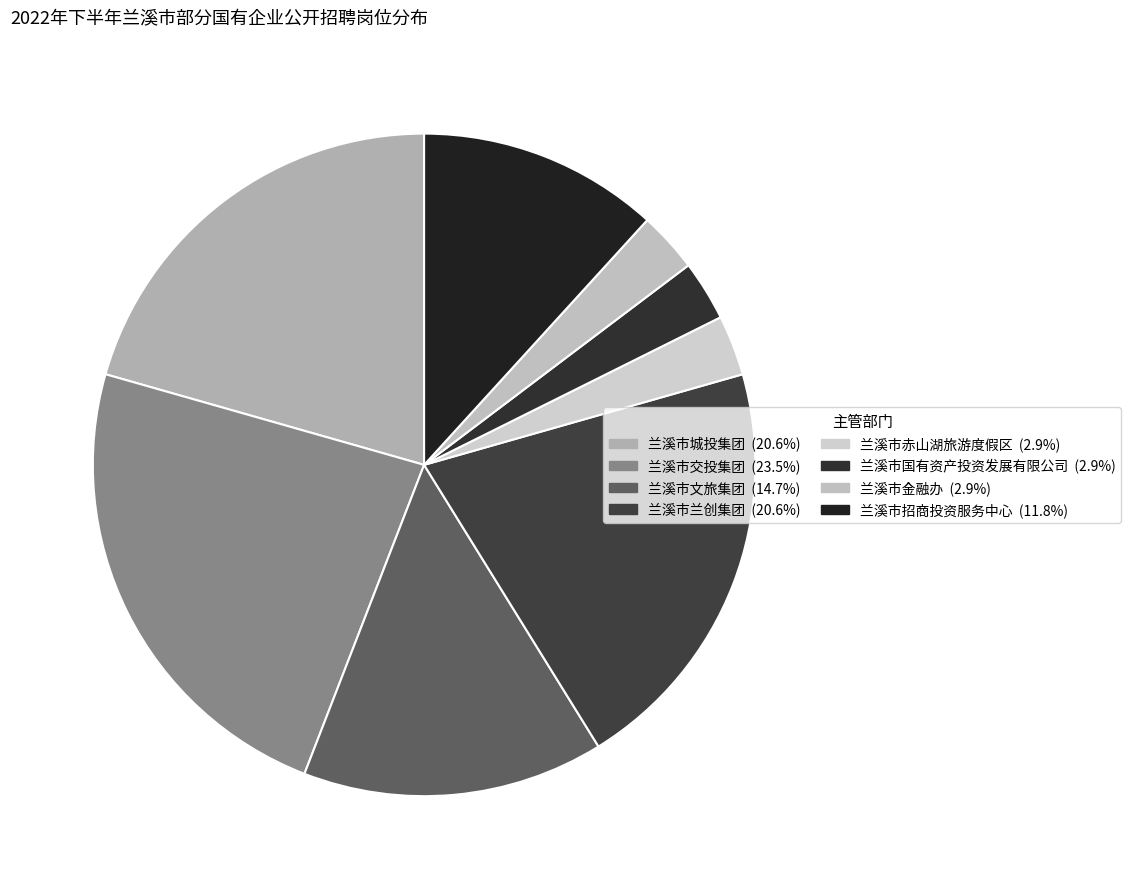

To the nearest percent, what portion does 兰溪市招商投资服务中心 represent?

12%